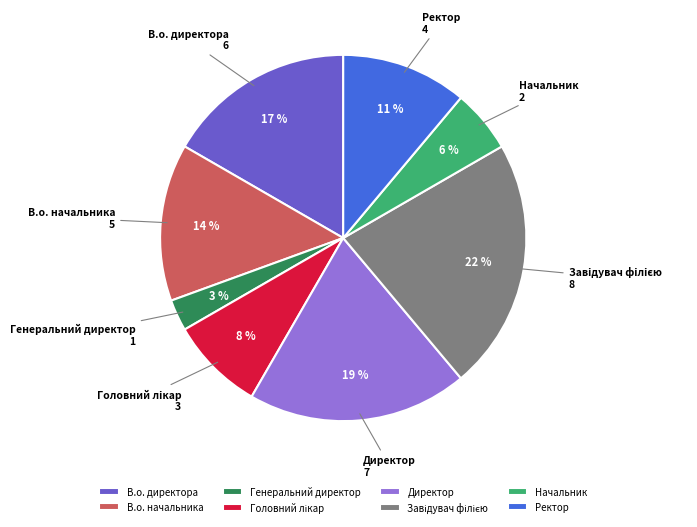

To the nearest percent, what portion does Директор represent?

19%